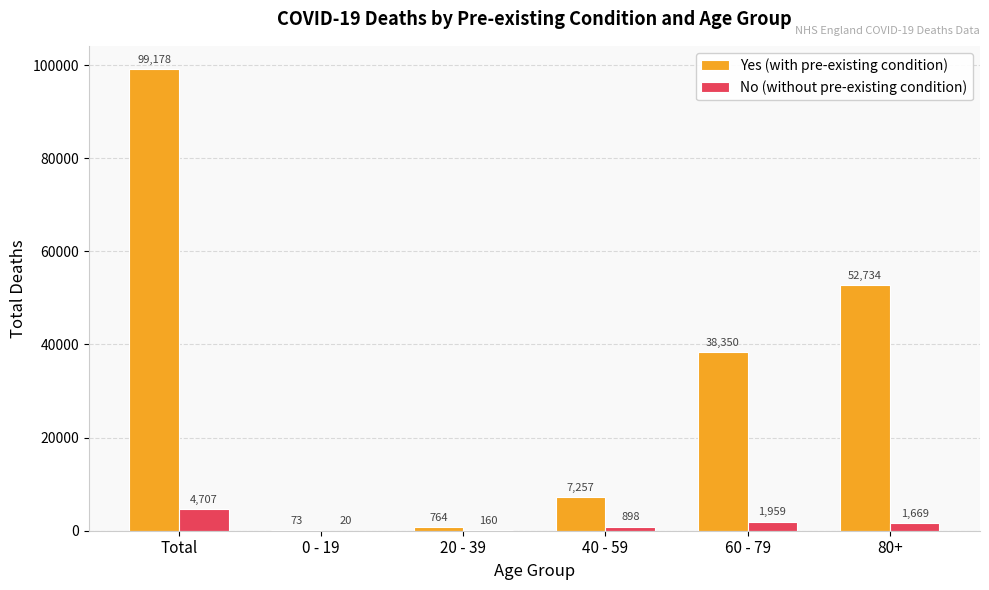

How many groups of bars are there?

6